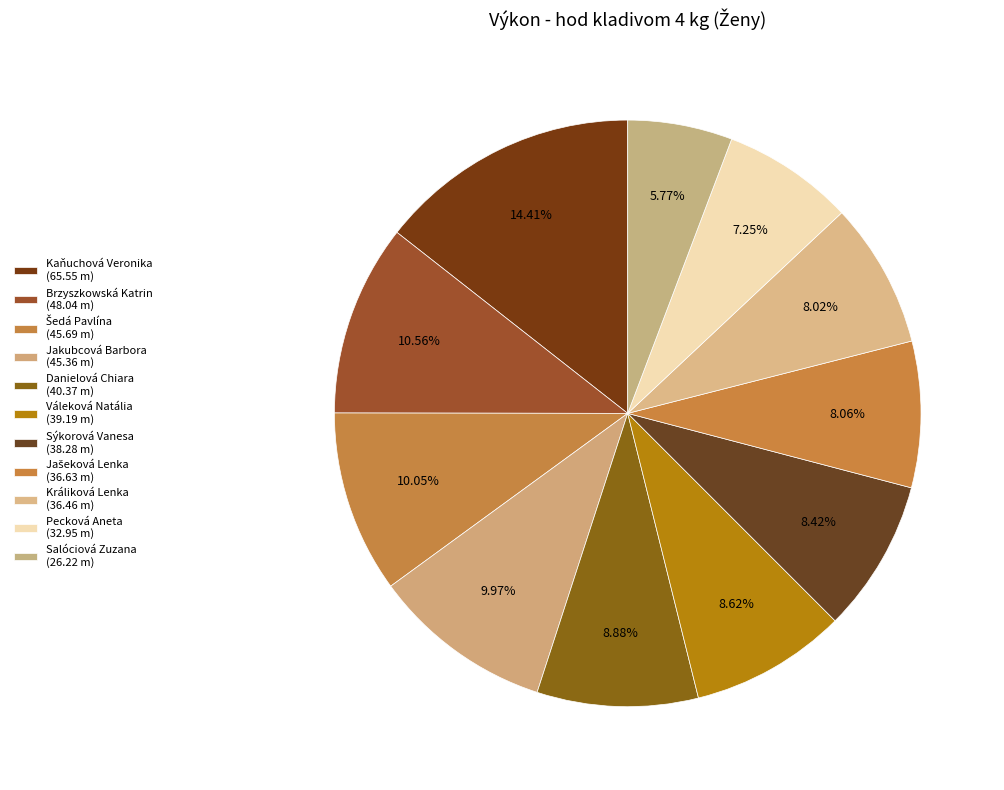

How many segments does this pie chart have?

11